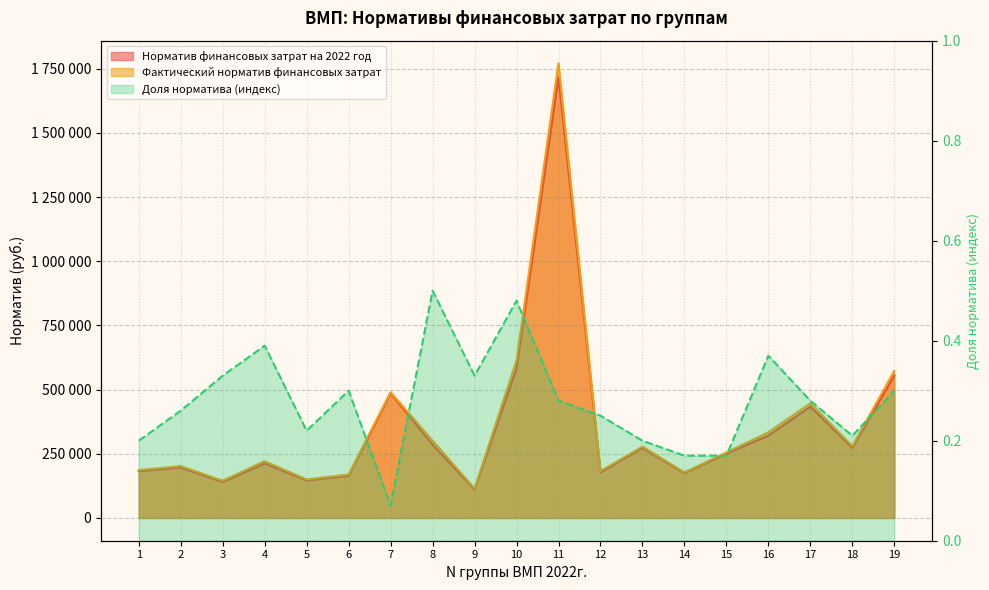

List the labels in order of Фактический норматив финансовых затрат value, largest first.

11, 10, 19, 7, 17, 16, 8, 18, 13, 15, 4, 2, 1, 12, 14, 6, 5, 3, 9